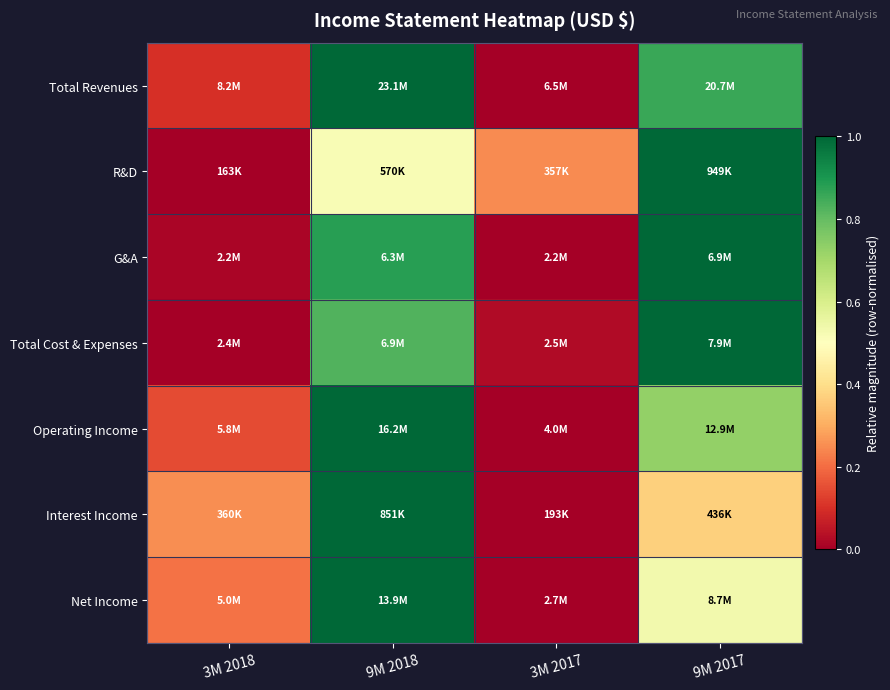

Which series has the largest total across all categories?

Total Revenues